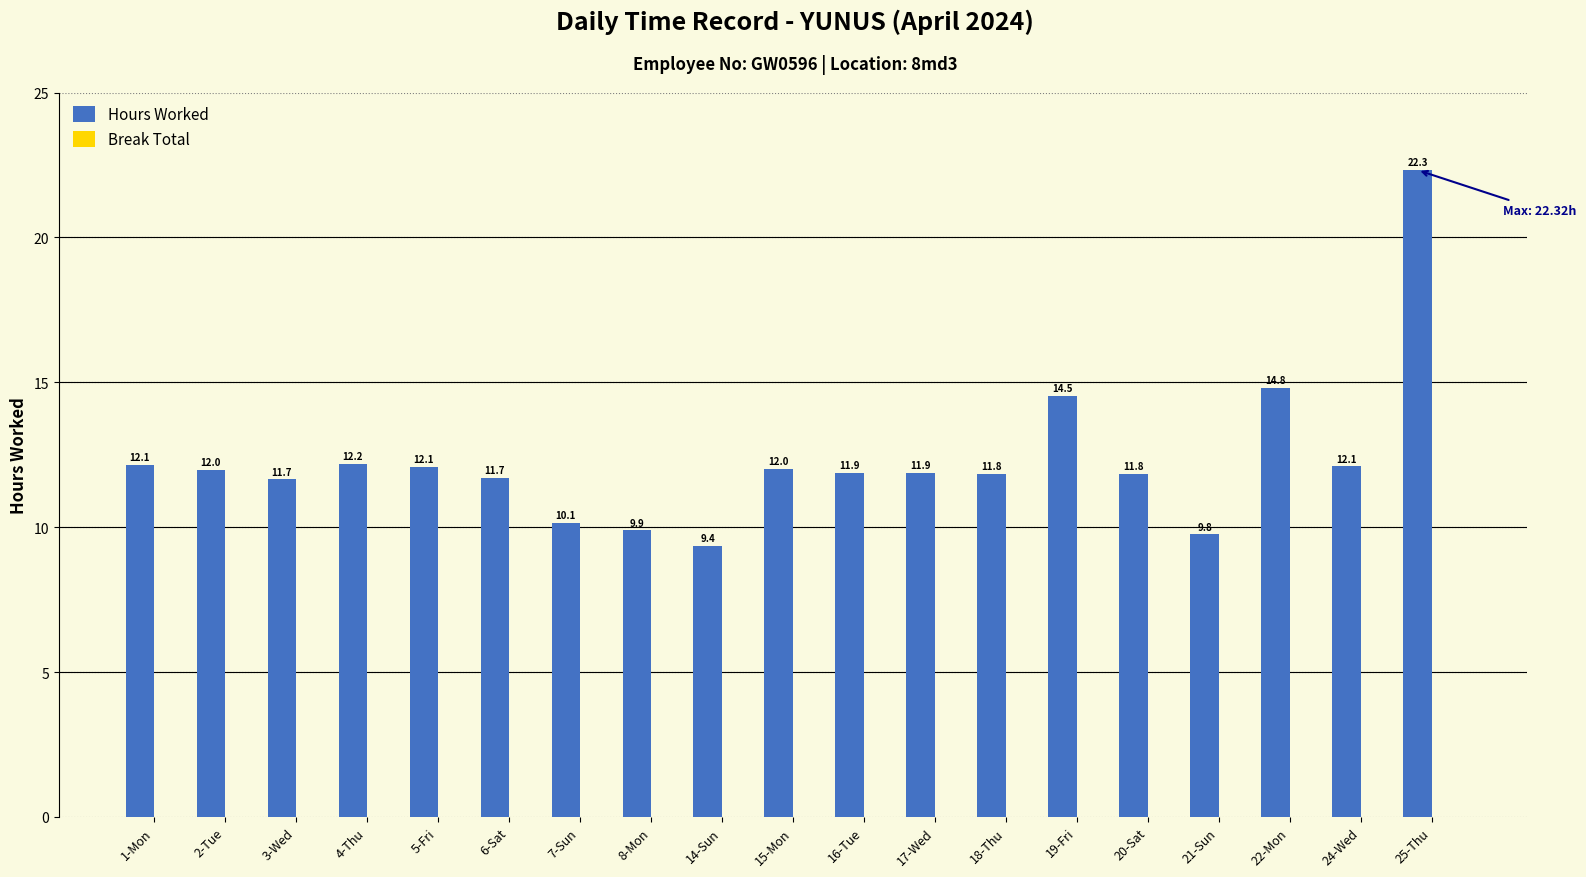

What is the sum of all values?

234.1